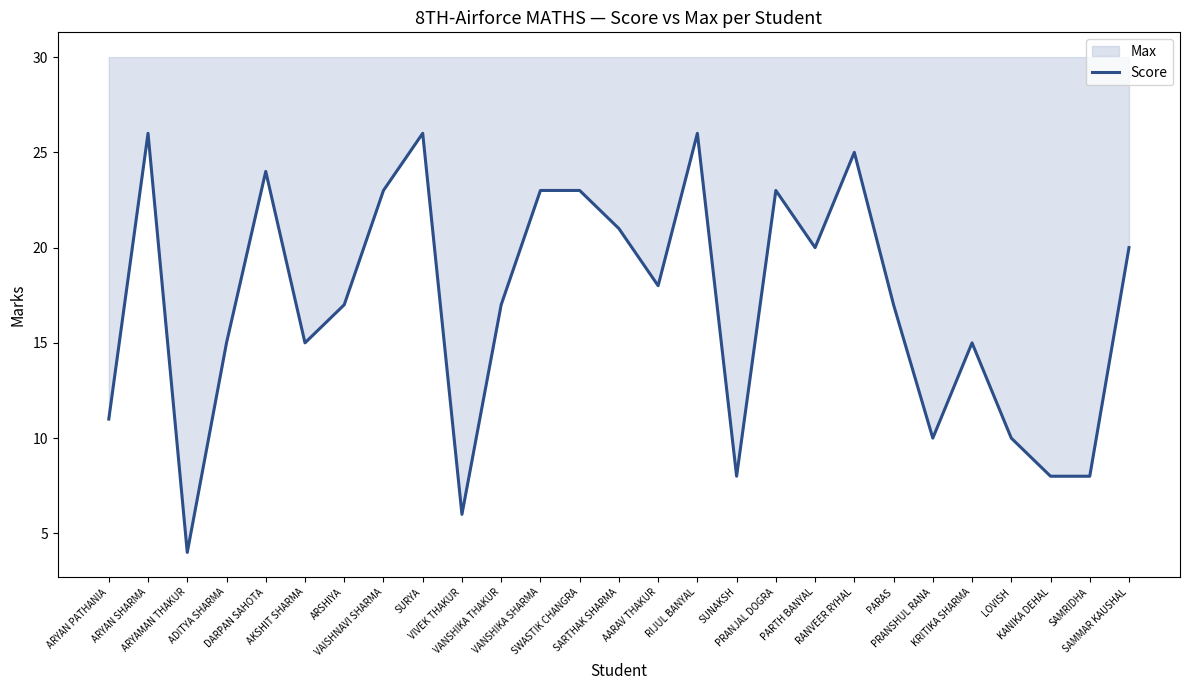

What is the label of the 11th point from the right?

SUNAKSH